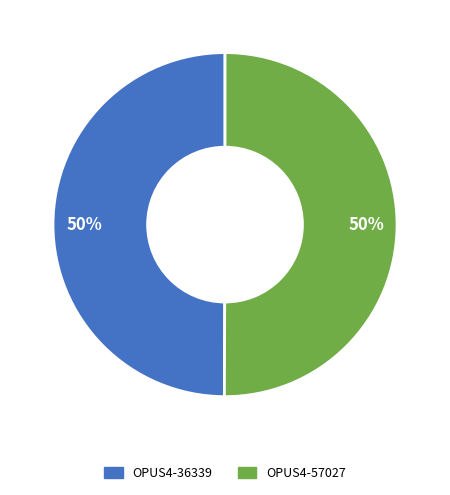

Count the number of slices in the pie.

2